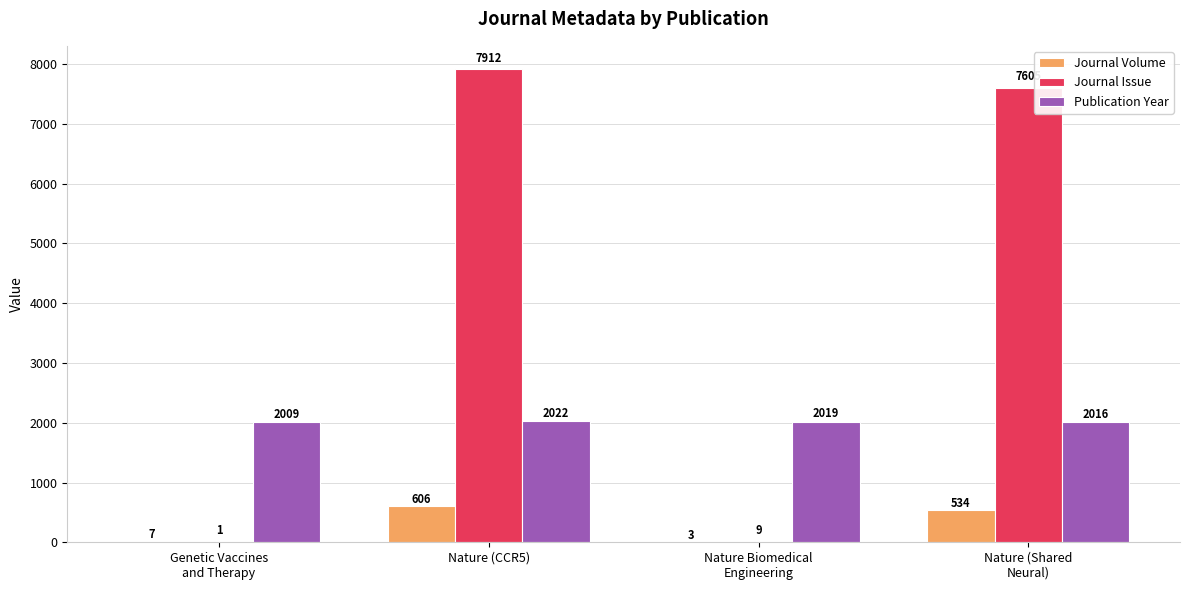

Count the Publication Year values in the range 2016 to 2022.

3